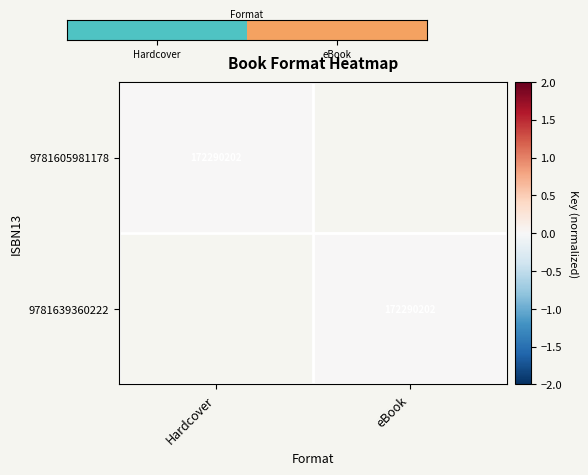

The 9781605981178 series shows 244696238 at Hardcover. True or false?

False